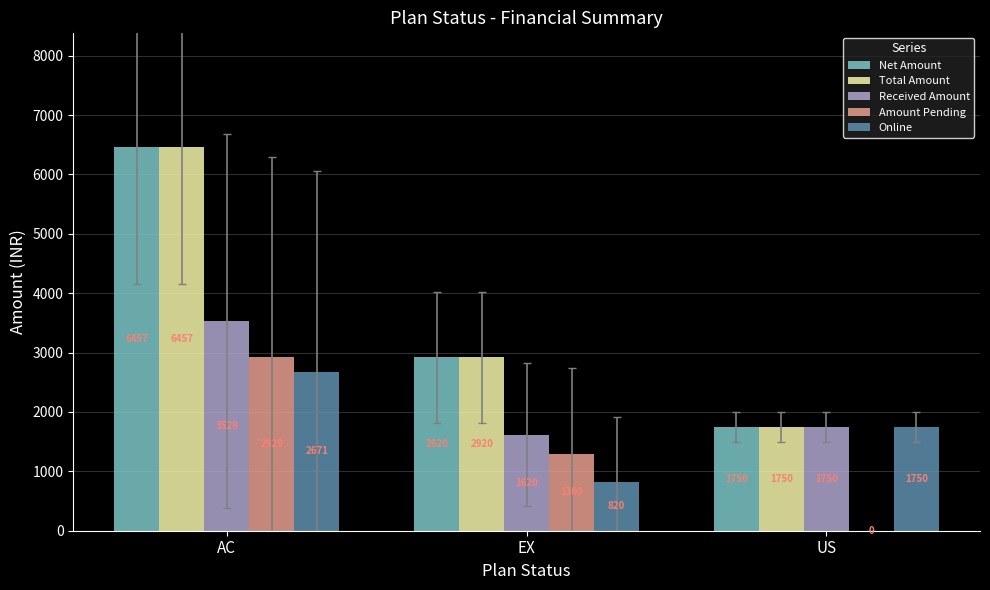

What value does the Amount Pending series have at AC?

2928.6